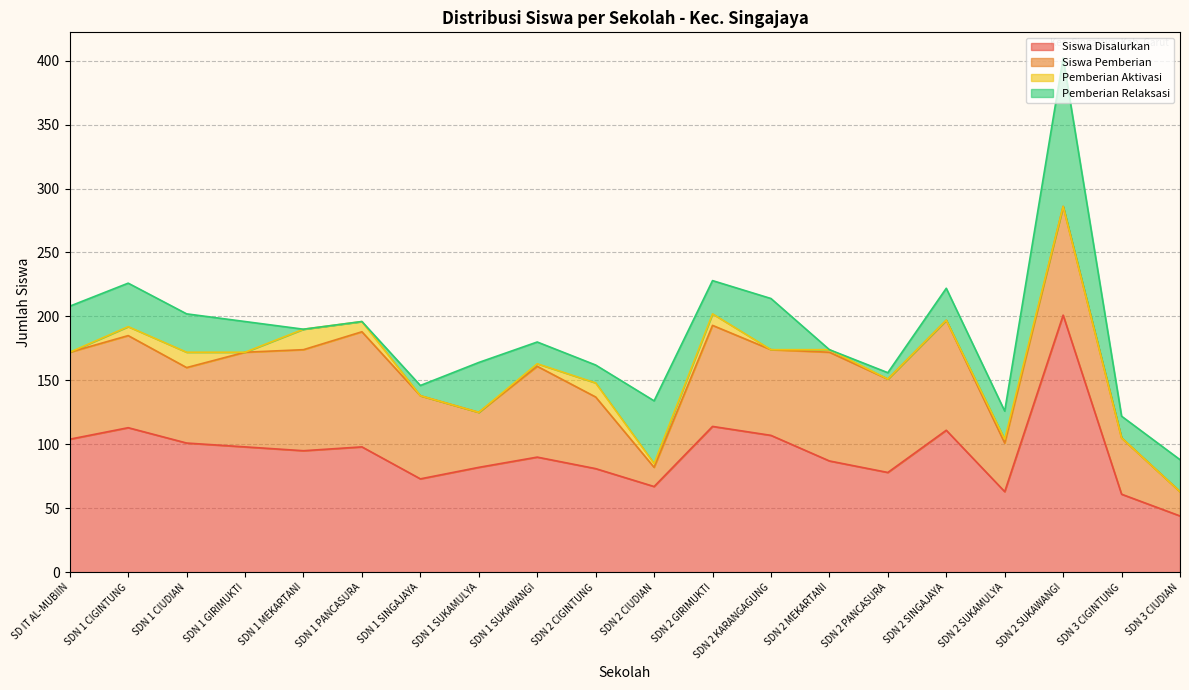

How many lines are shown in the chart?

4